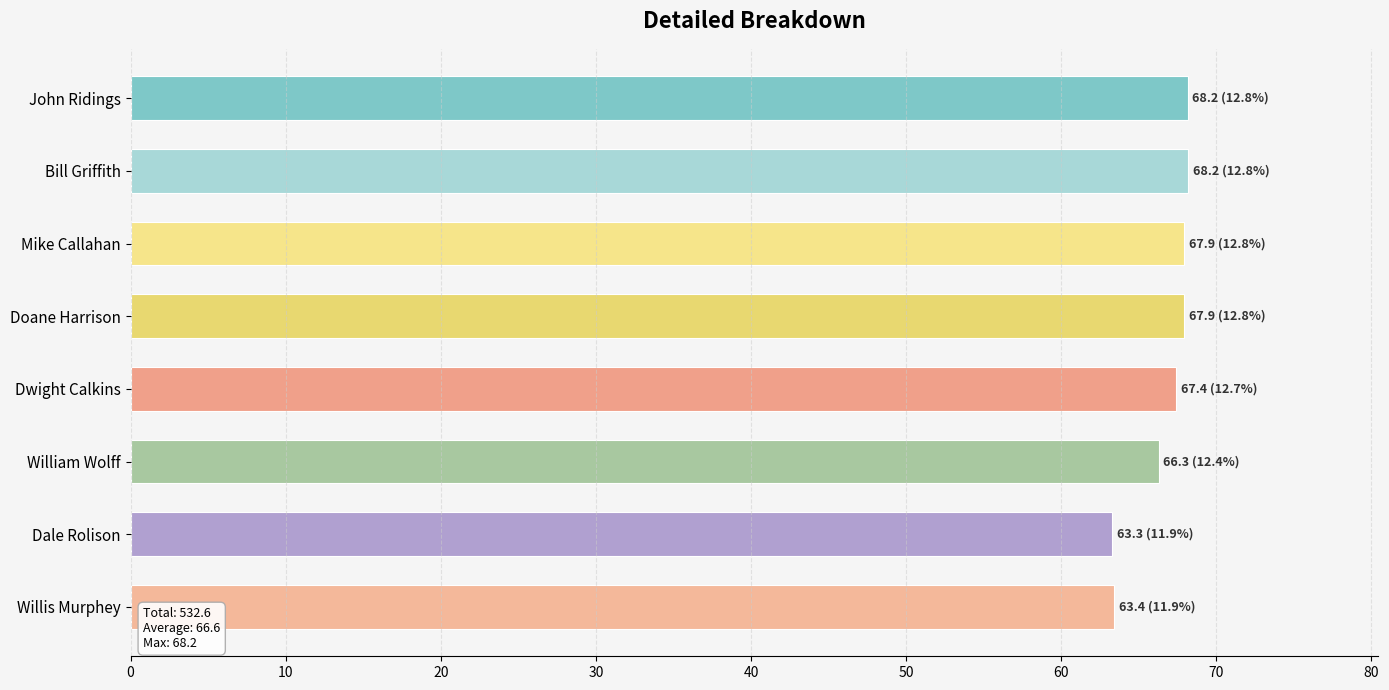

How many values exceed 67?

5